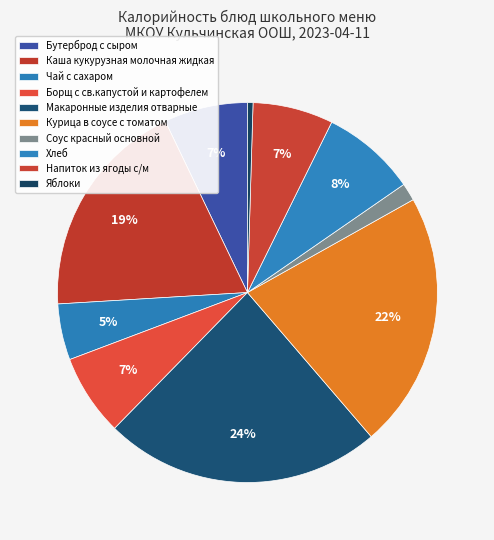

What percentage is NOT represented by Курица в соусе с томатом?

78.2%